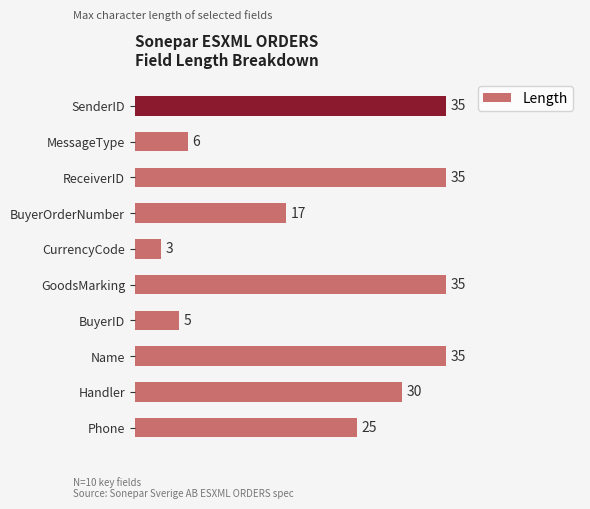

What is the greatest value displayed?

35